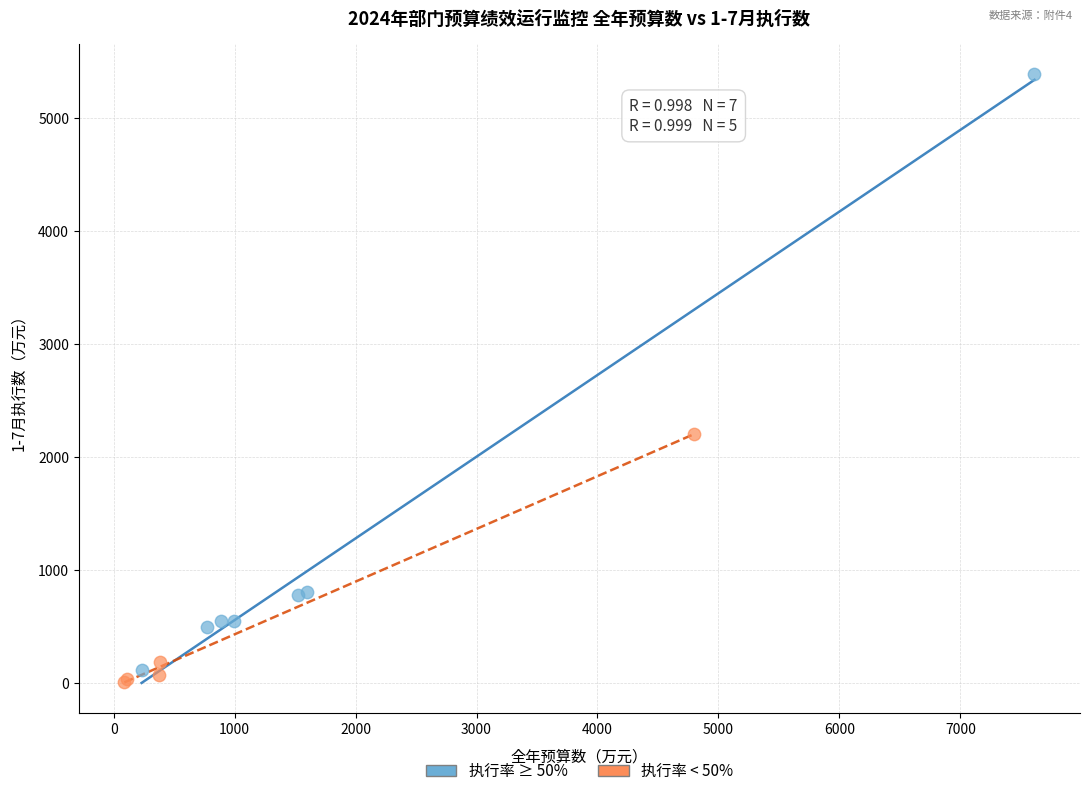

What are all the series names shown in the legend?

执行率 ≥ 50%, 执行率 < 50%